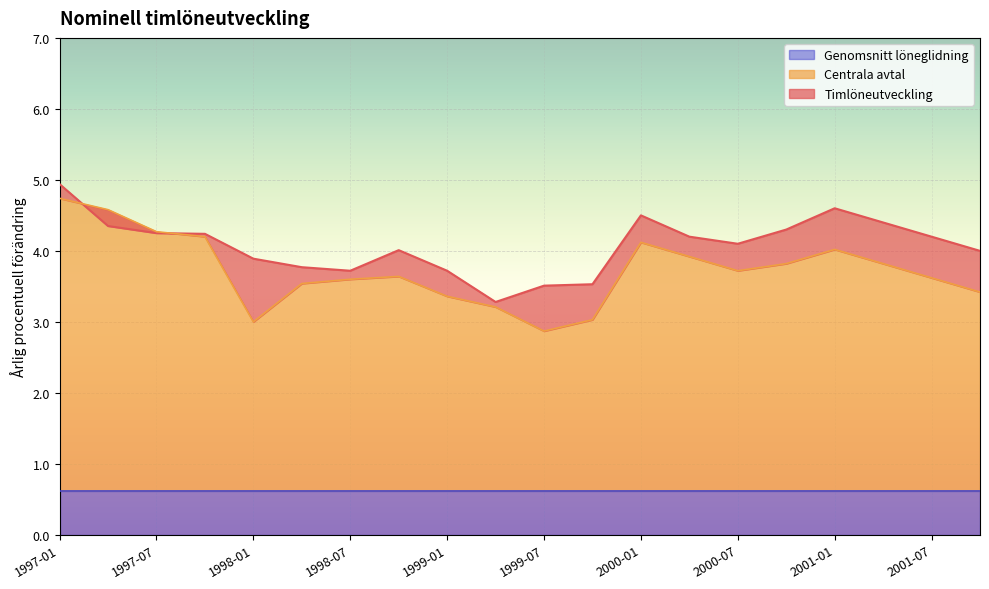

At which label does Centrala avtal reach its peak?

1997-01